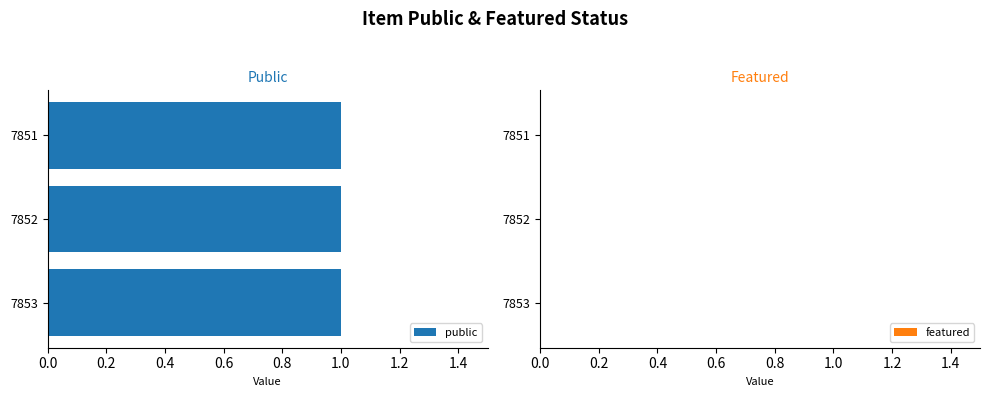

Rank the series at 7852 from highest to lowest value.

public, featured